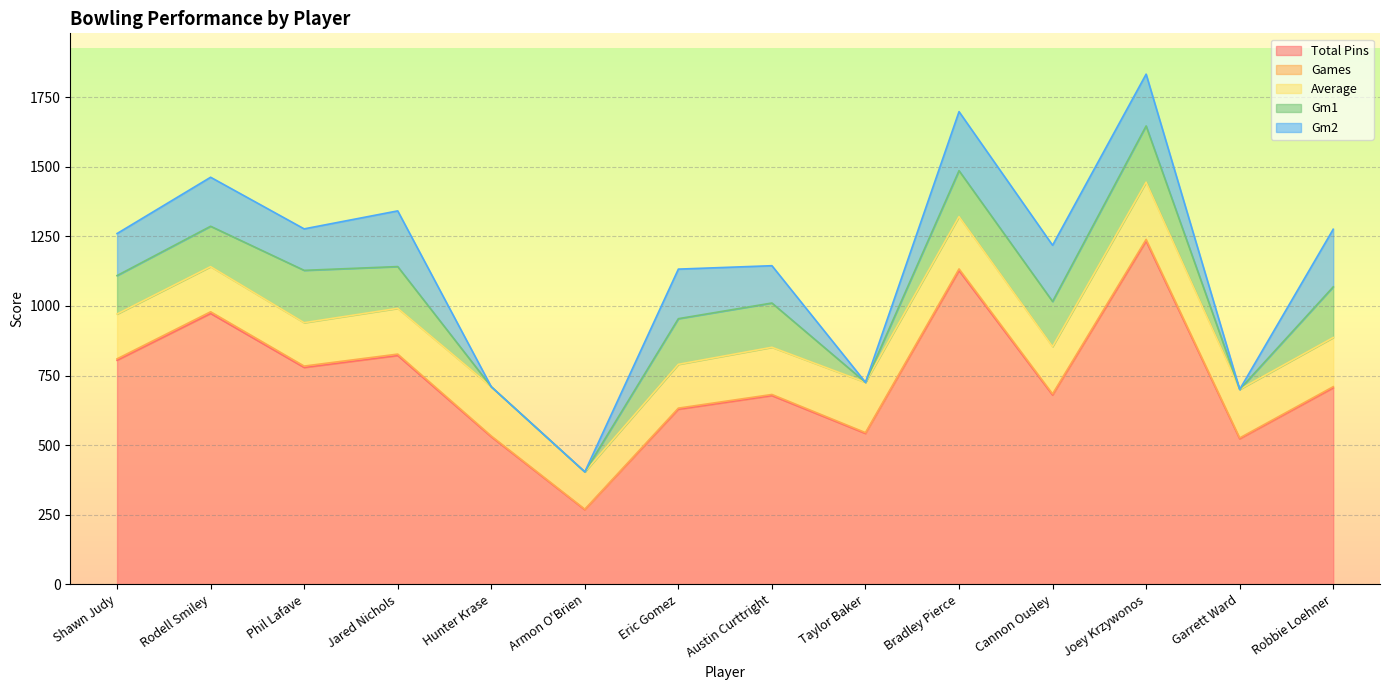

Where is Gm1 nearest to the value 101?

Shawn Judy